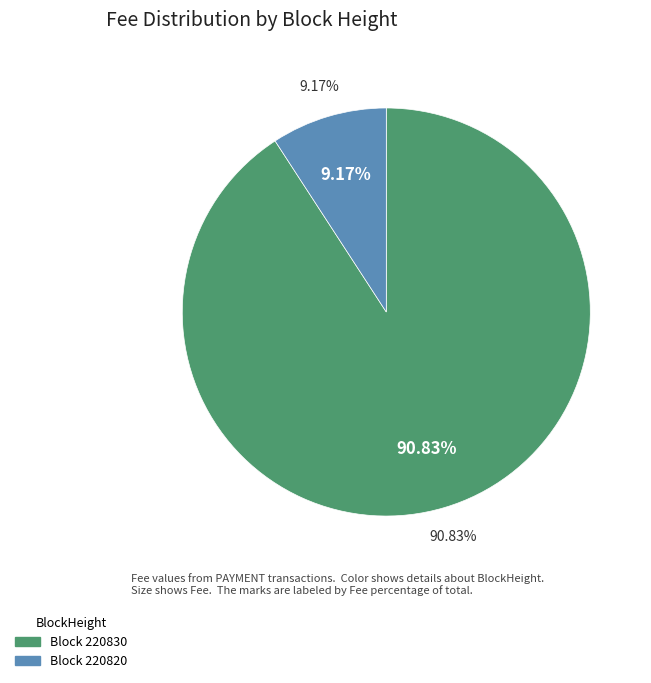

Which slice represents more than half of the pie?

220830